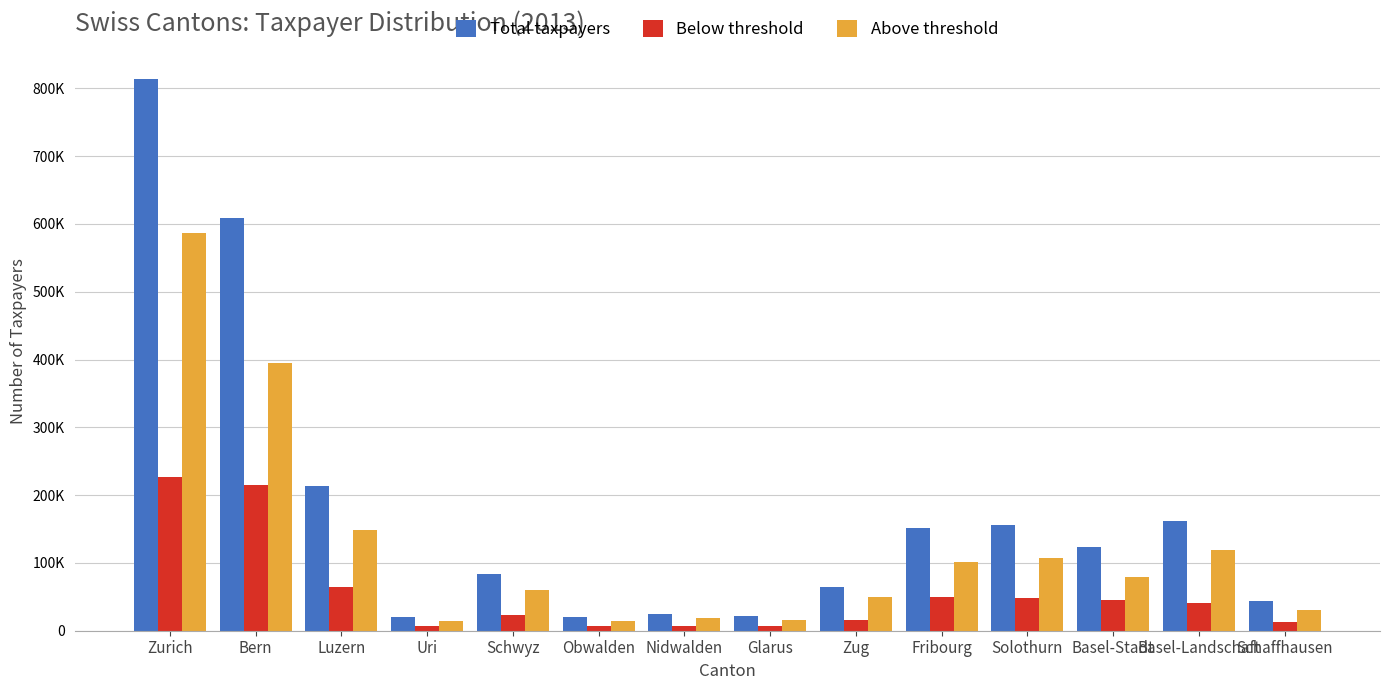

Reading left to right, what are all the values shown in this chart?

Total taxpayers: Zurich=813813	Bern=609058	Luzern=213640	Uri=20031	Schwyz=83647	Obwalden=20863	Nidwalden=24359	Glarus=22430	Zug=64584	Fribourg=151158	Solothurn=155567	Basel-Stadt=124049	Basel-Landschaft=161129	Schaffhausen=44398
Below threshold: Zurich=226766	Bern=214404	Luzern=65037	Uri=6298	Schwyz=23793	Obwalden=7045	Nidwalden=6317	Glarus=7036	Zug=15463	Fribourg=49255	Solothurn=48062	Basel-Stadt=45075	Basel-Landschaft=41574	Schaffhausen=13522
Above threshold: Zurich=587047	Bern=394654	Luzern=148603	Uri=13733	Schwyz=59854	Obwalden=13818	Nidwalden=18042	Glarus=15394	Zug=49121	Fribourg=101903	Solothurn=107505	Basel-Stadt=78974	Basel-Landschaft=119555	Schaffhausen=30876